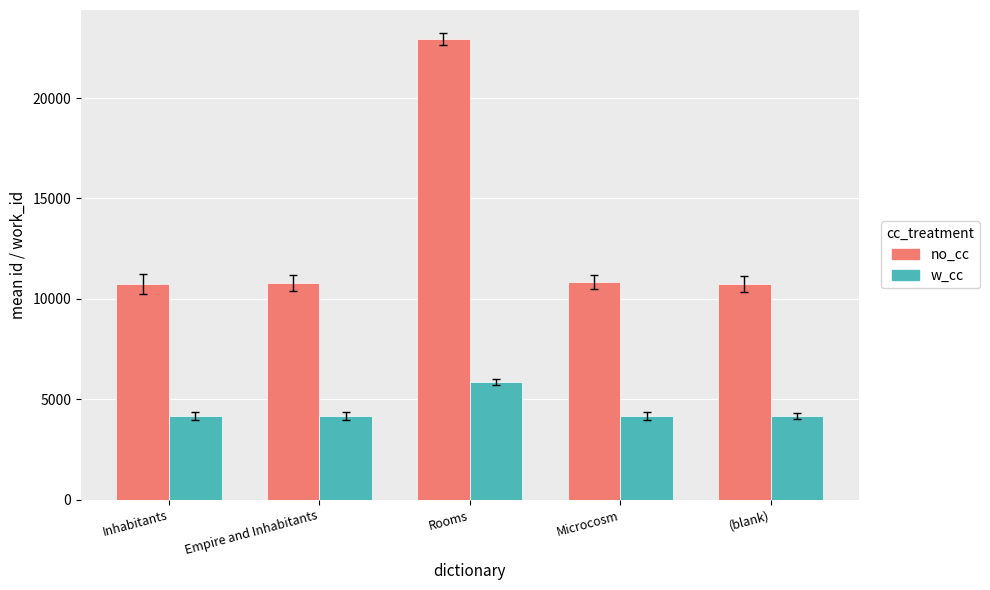

What is the sum of all no_cc values?

66022